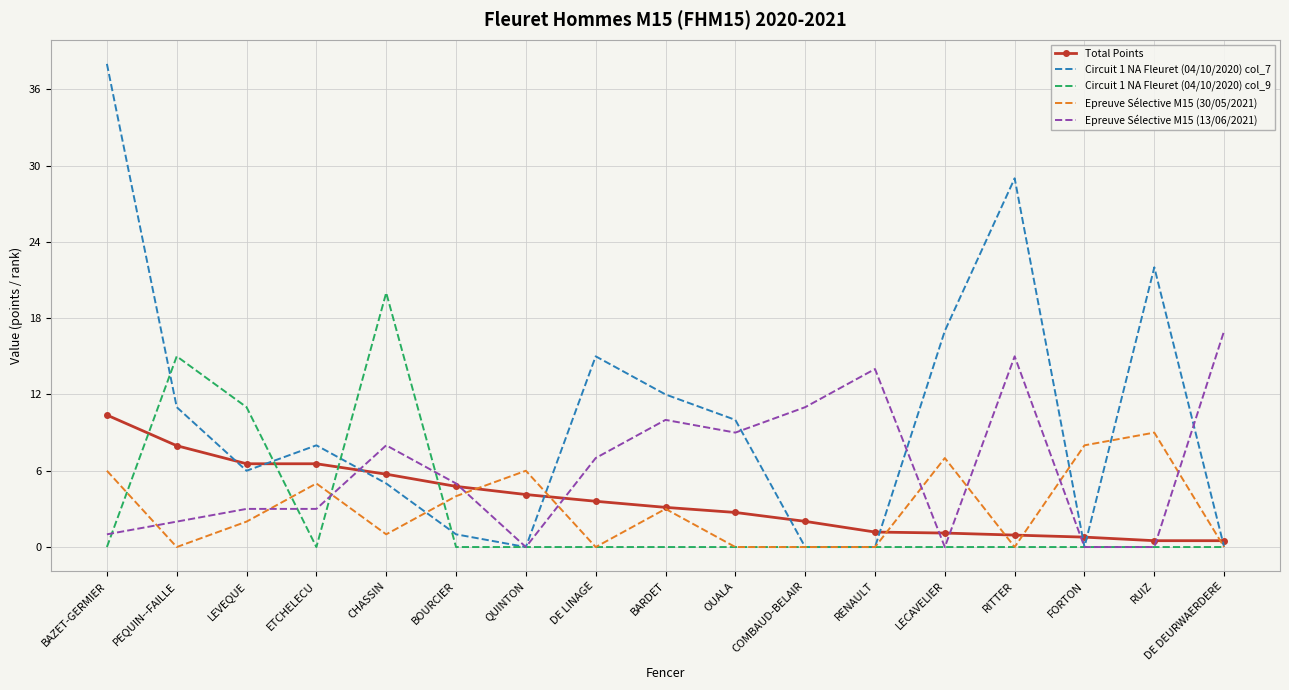

What is the difference between the second highest and second lowest values in the Circuit 1 NA Fleuret (04/10/2020) col_9 series?

15.0